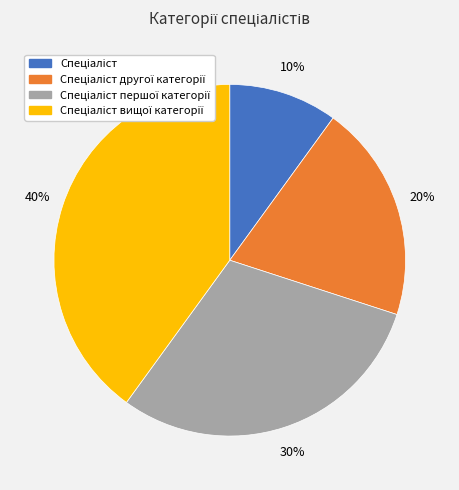

To the nearest percent, what is the difference between the largest and smallest slice percentages?

30%